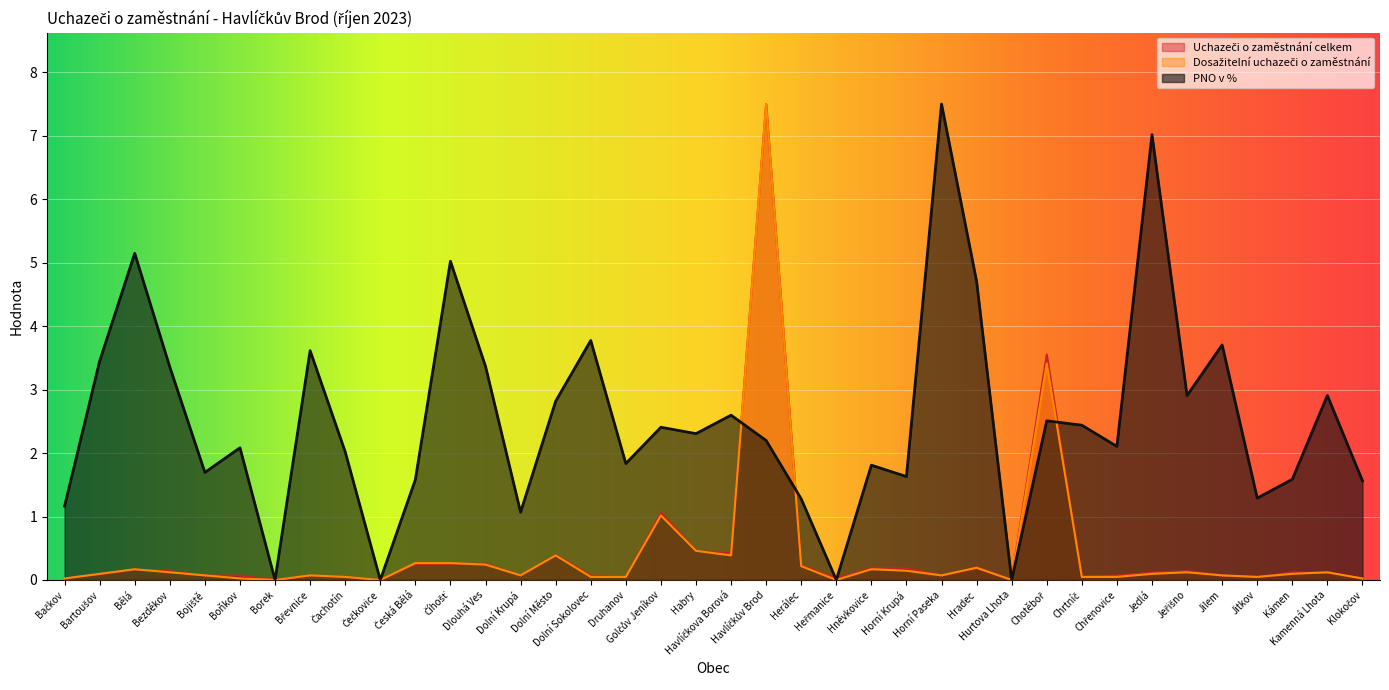

At how many categories does at least one series exceed 3?

13